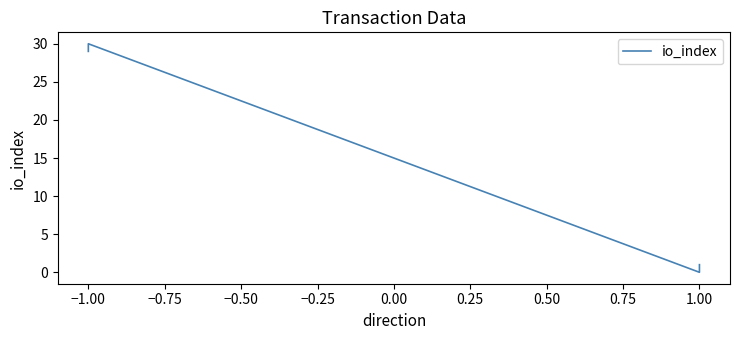

How many values are above zero?

3